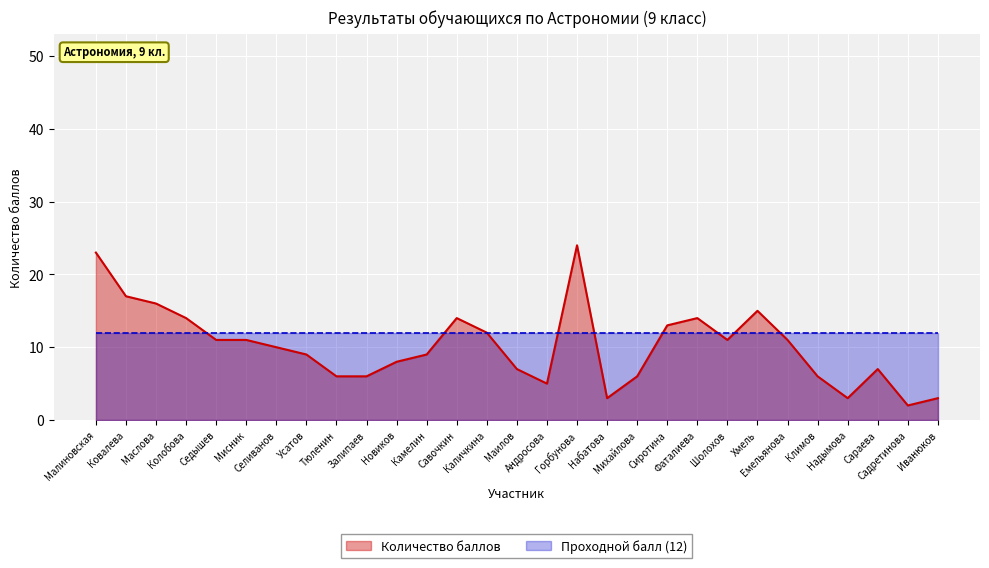

What position from the left is Маилов?

15